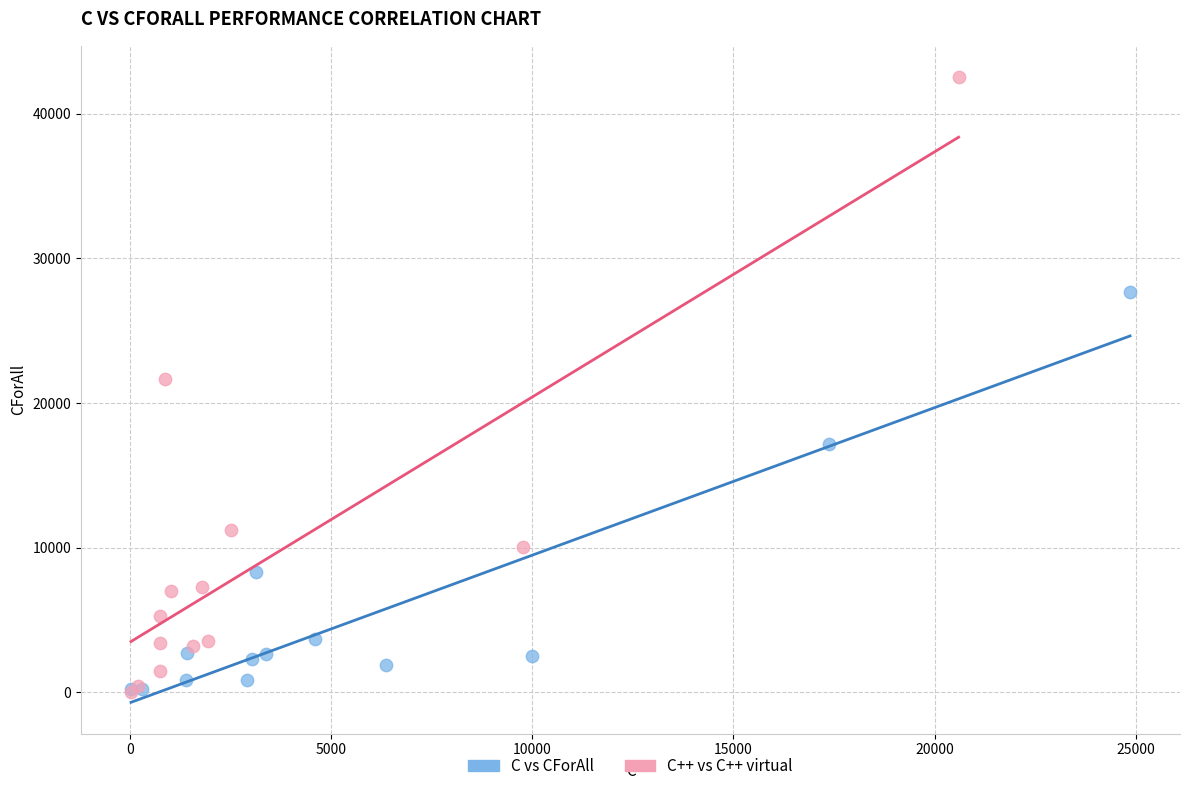

Which series reaches the maximum Y coordinate?

C++ vs C++ virtual